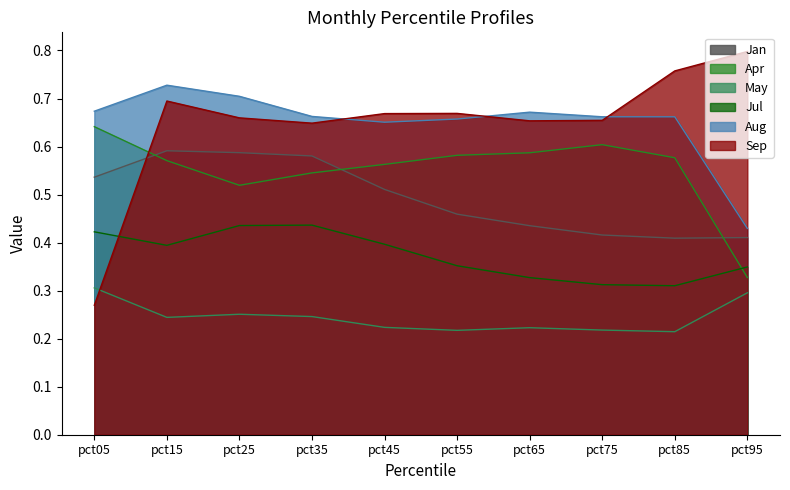

Which series ends up on top after the final intersection of Sep and Aug?

Sep